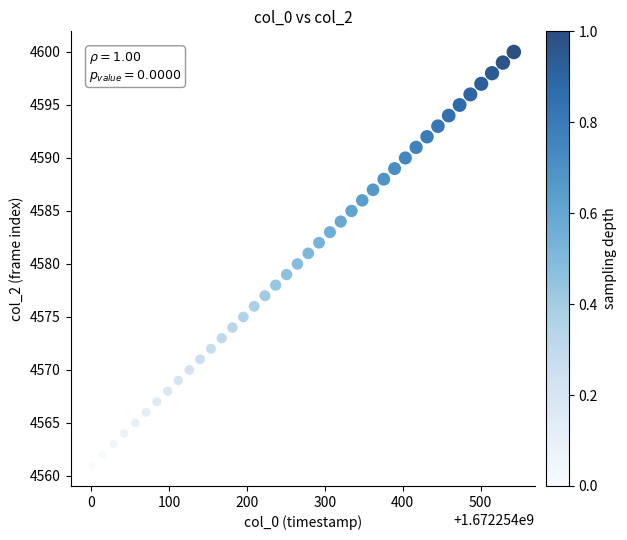

What is the range of Y values (max minus min)?

39